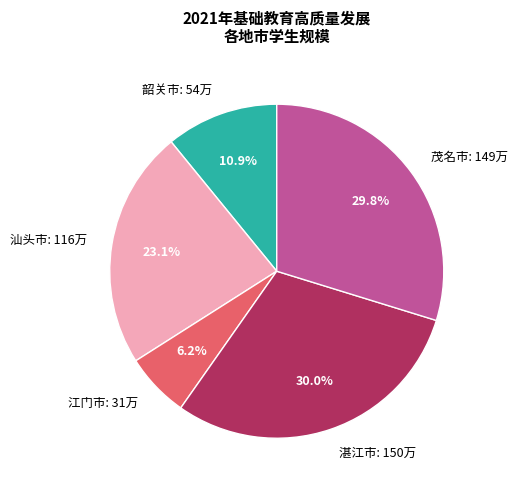

Which has a higher value, 江门市: 31万 or 湛江市: 150万?

湛江市: 150万